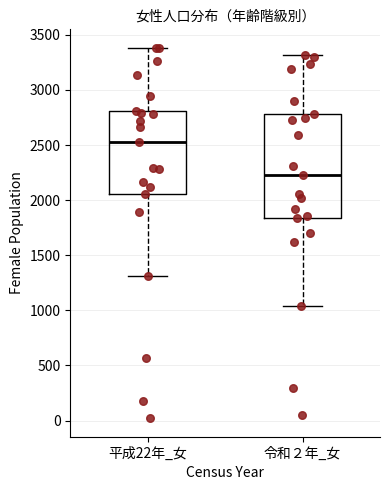

Reading left to right, transcribe this box plot: for each box, give where its median line is, the range the box spans, and where its two whiskers end, as read against the y-axis. The values are not printed on the chart, so give them approximately, as read against the axis.

平成22年_女: median 2550, box 2050 to 2800, whiskers 1300 to 3400
令和２年_女: median 2250, box 1850 to 2800, whiskers 1050 to 3300